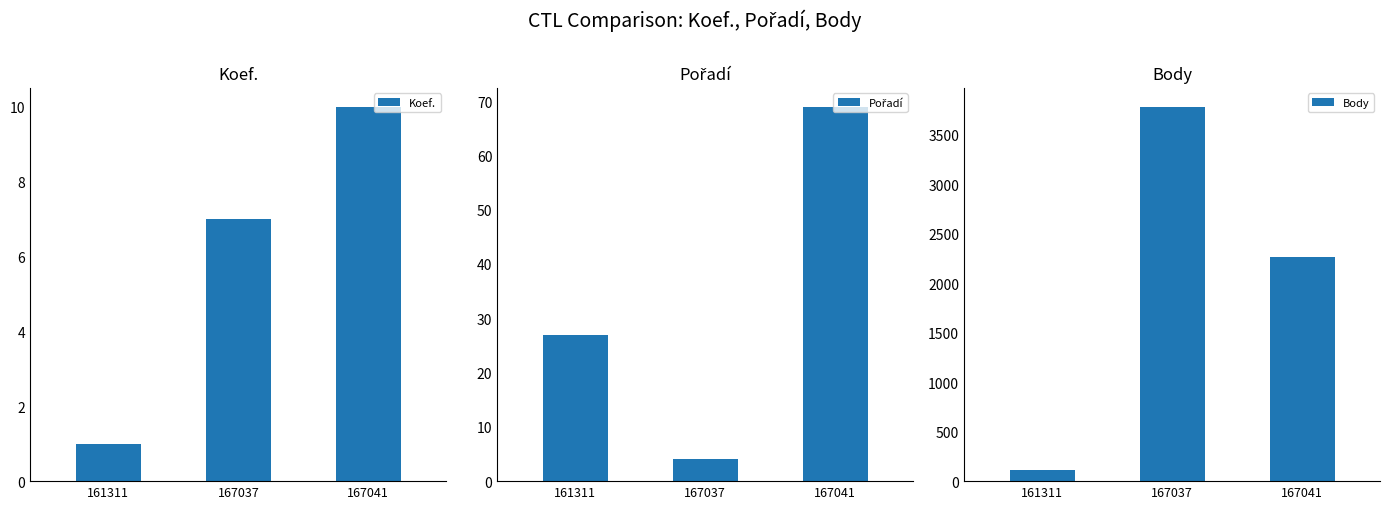

Between 167037 and 167041, which series saw the biggest shift?

Body